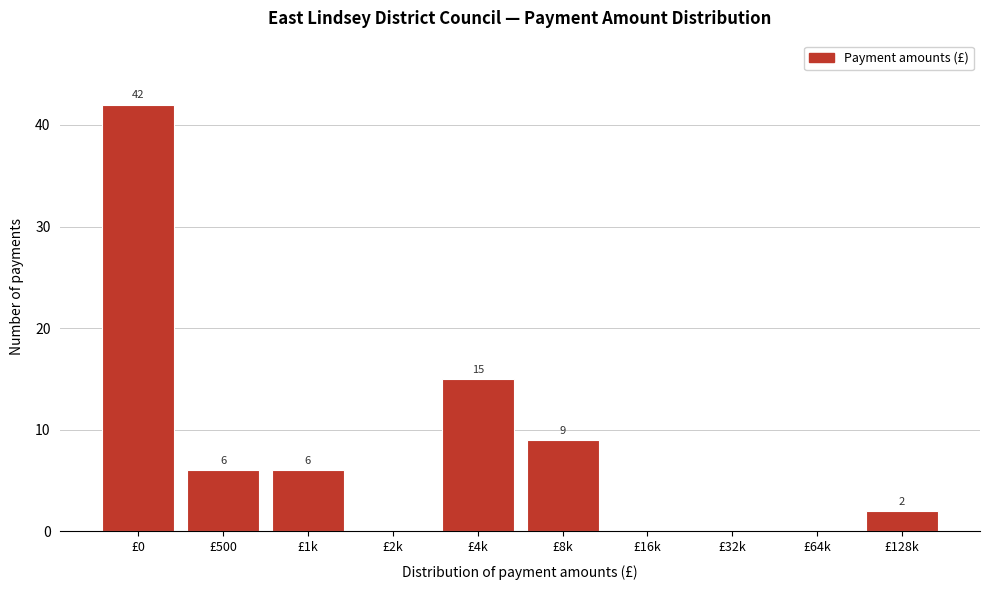

Reading left to right, transcribe all the data shown in this chart.

£0=42	£500=6	£1k=6	£2k=0	£4k=15	£8k=9	£16k=0	£32k=0	£64k=0	£128k=2